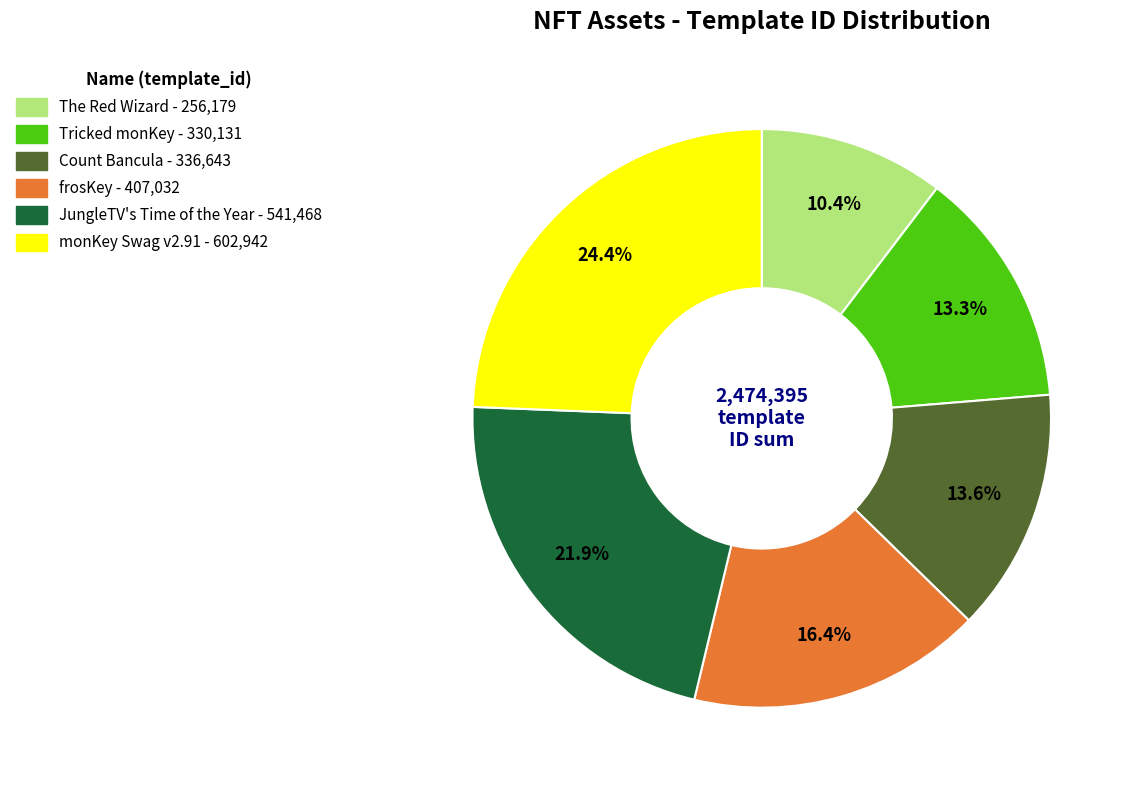

The The Red Wizard slice represents 1% of the pie. True or false?

False